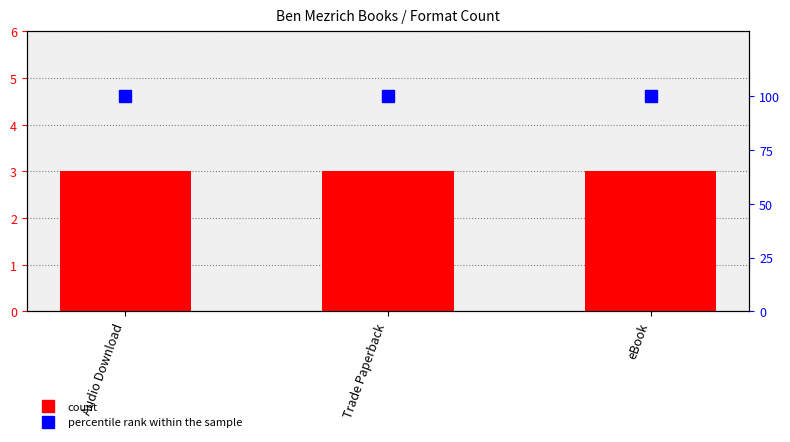

What is the lowest value of the count series?

3